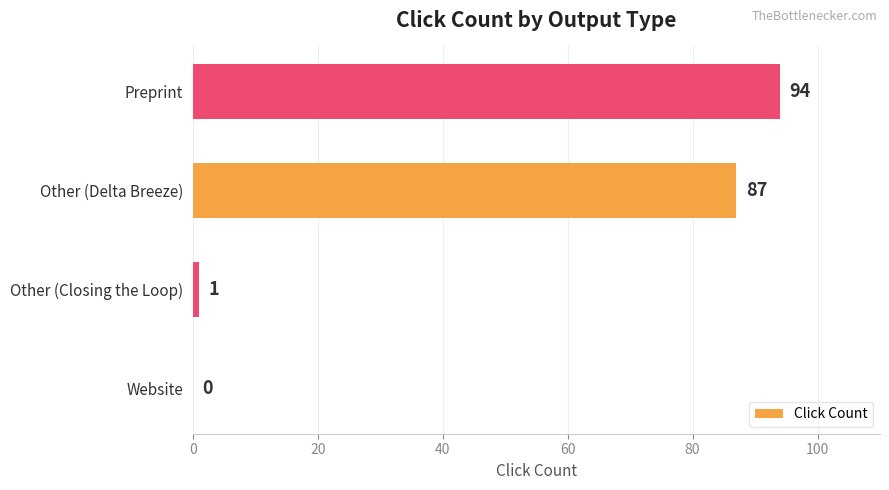

Are the bars horizontal?

Yes